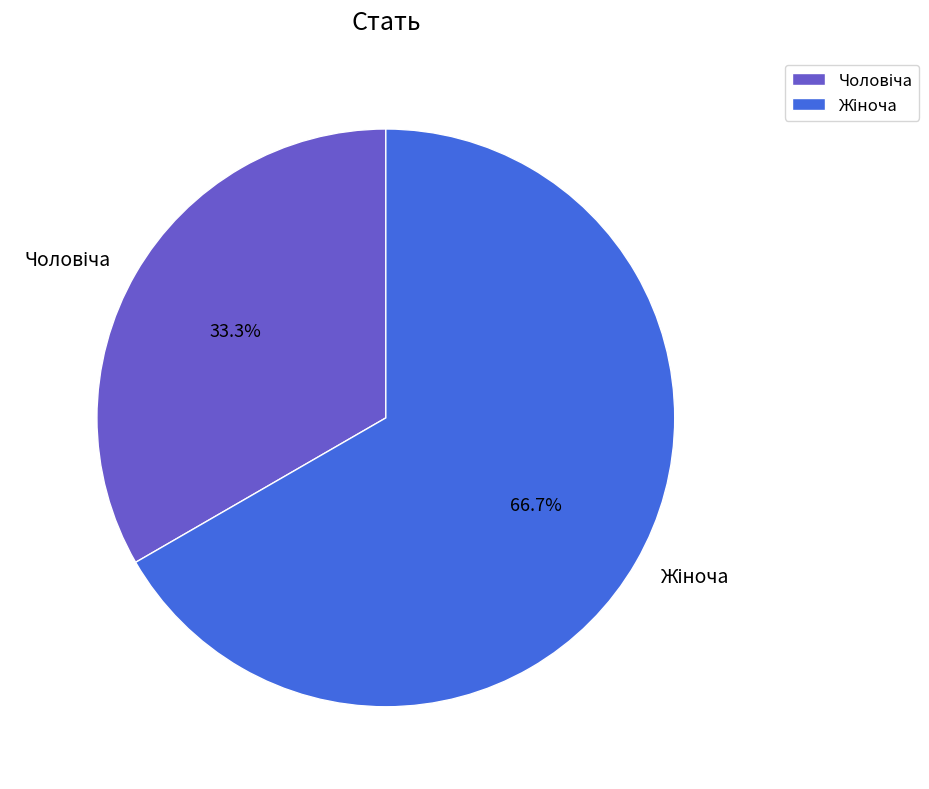

Is there any slice that represents more than half of the pie?

Yes